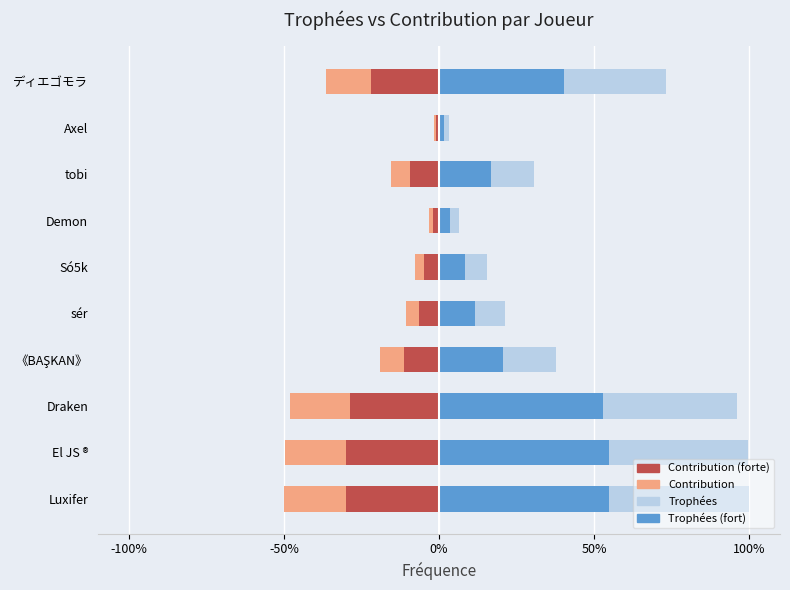

How many values in the Contribution (négative) series exceed -15?

4